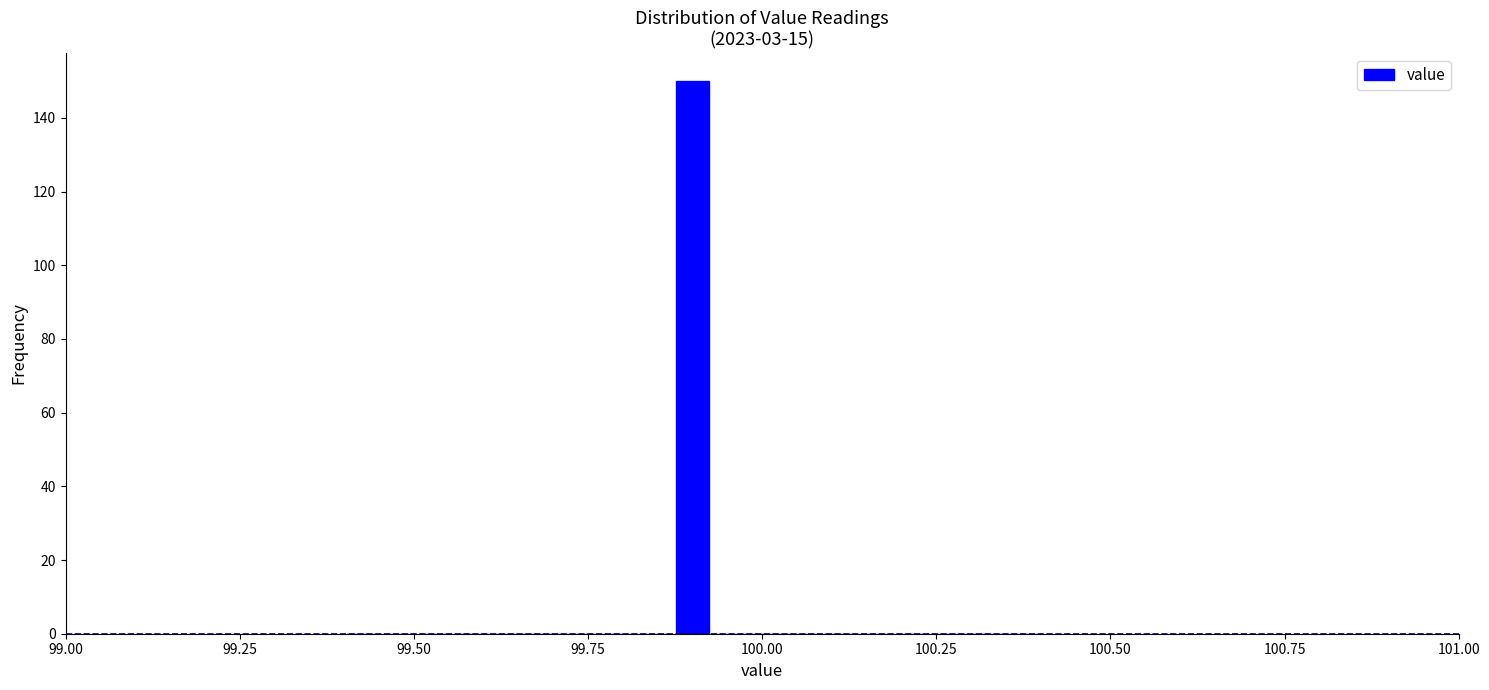

Around what value on the x-axis is the tallest bar? Give the approximate position of its centre, as read against the axis.

99.90